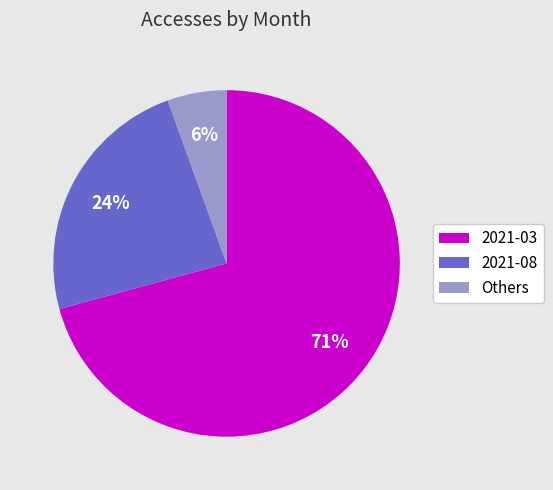

The 2021-08 slice represents 32% of the pie. True or false?

False